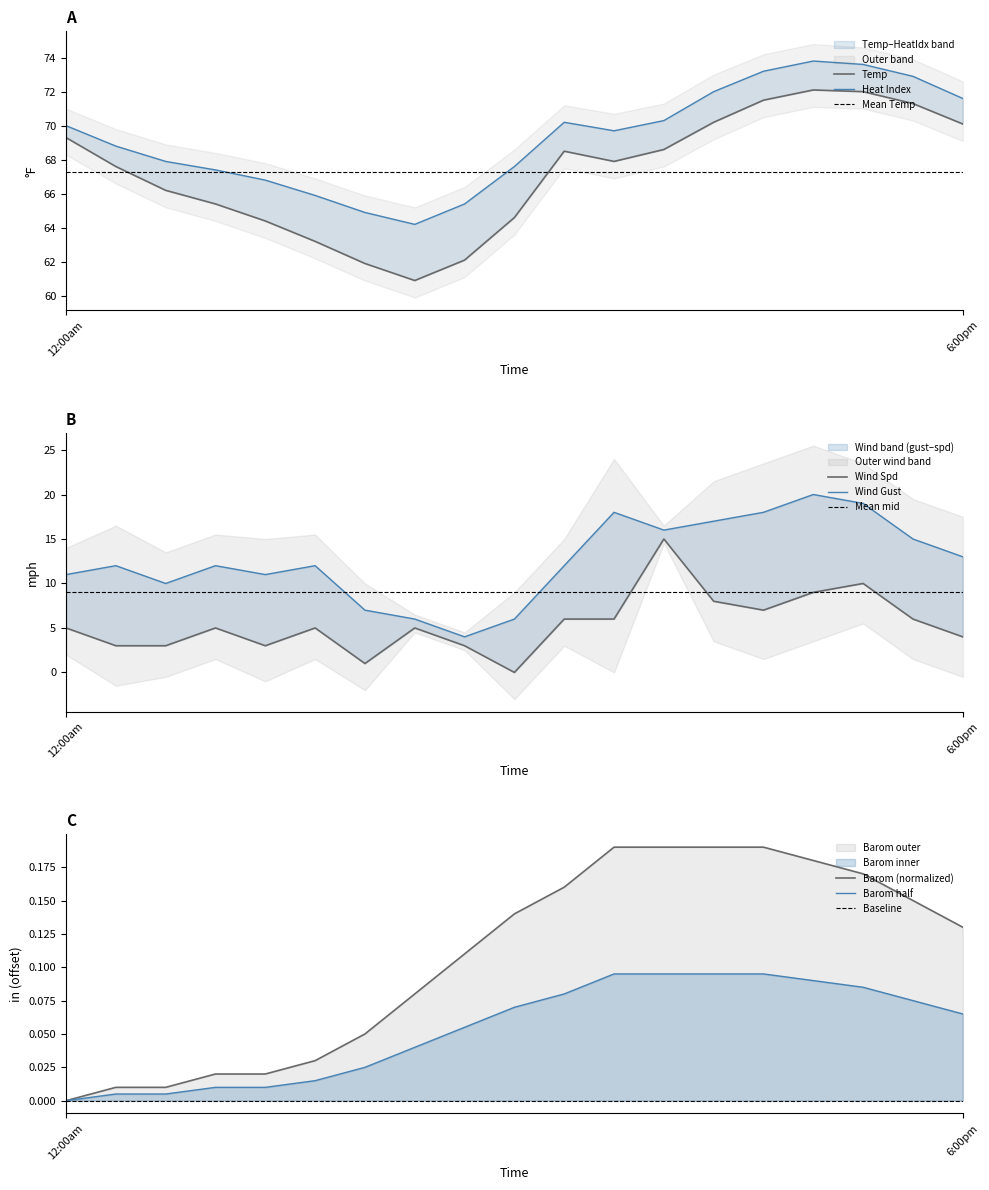

True or false: Wind Spd and Heat Index cross at least once.

False